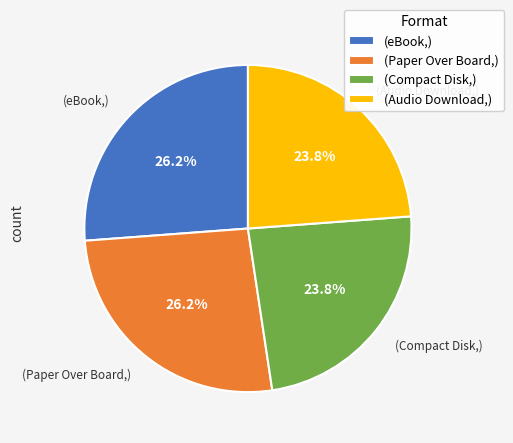

Between (Compact Disk,) and (Paper Over Board,), which is larger?

(Paper Over Board,)